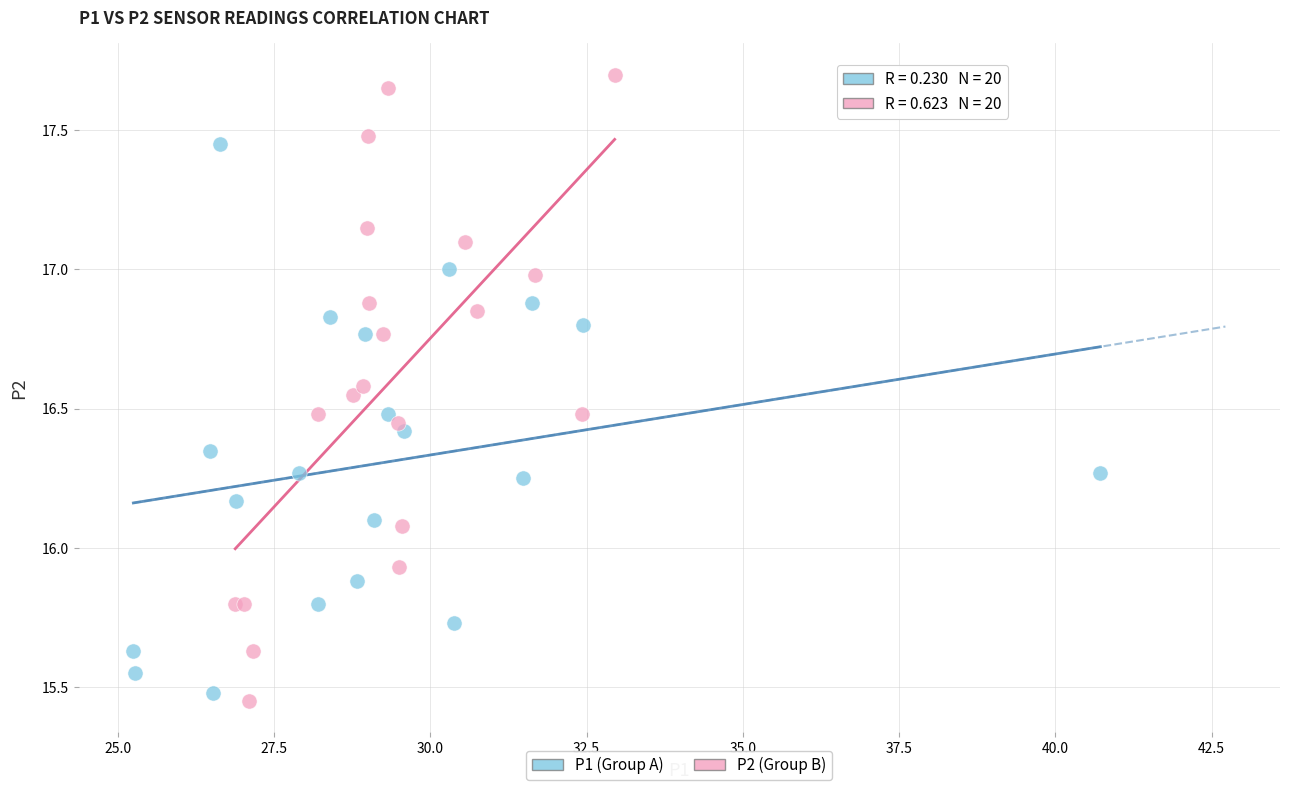

Which series has the largest Y range (max minus min)?

P2 (Group B)